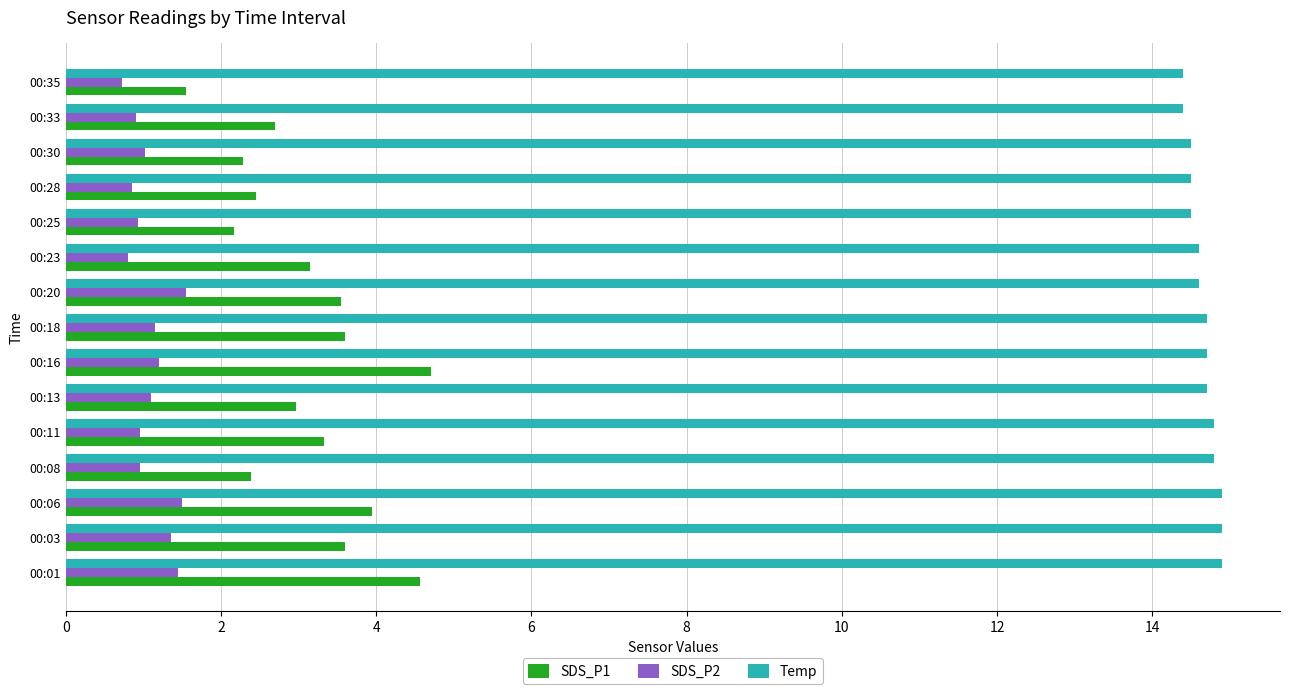

What is the greatest value displayed?

14.9